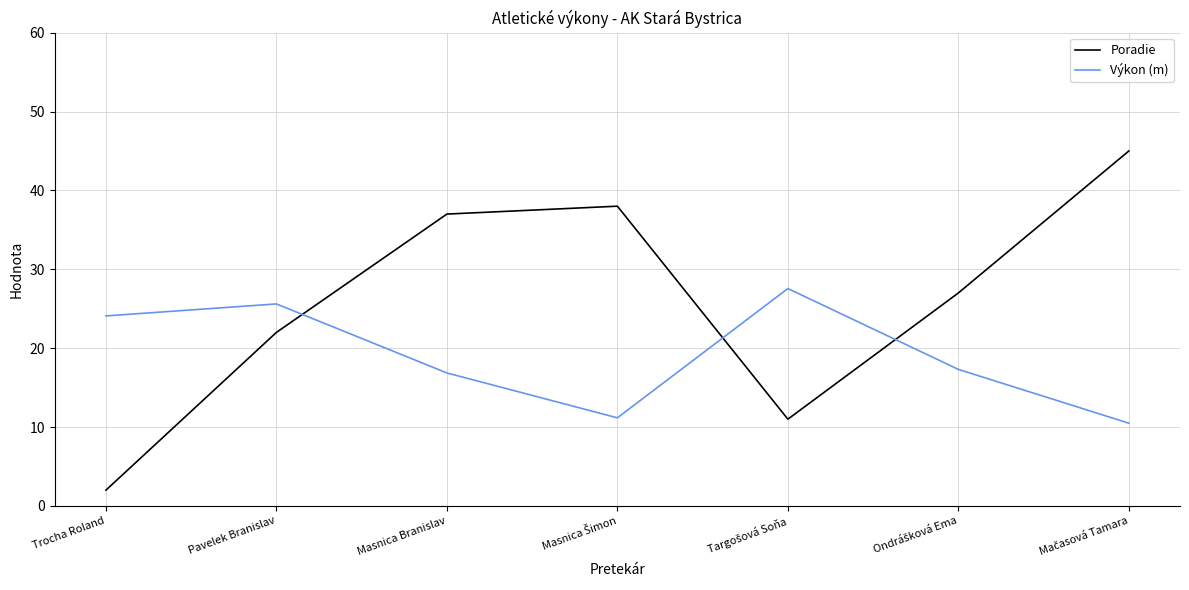

Which series has the widest spread of values?

Poradie